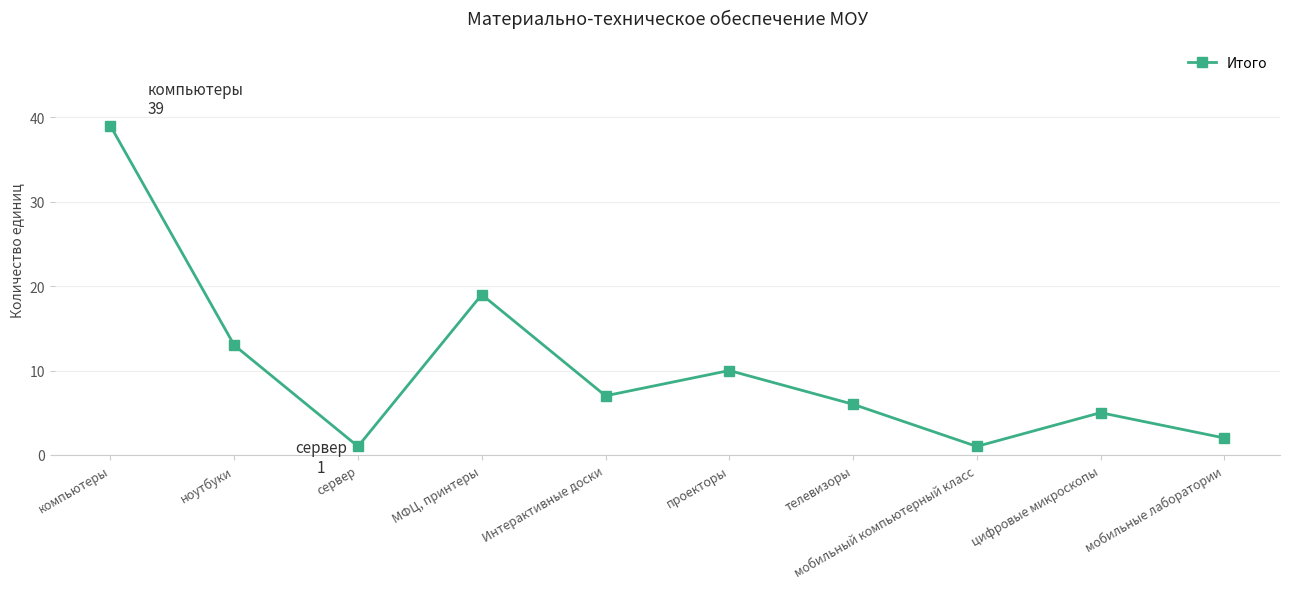

Between МФЦ, принтеры and мобильный компьютерный класс, which is larger?

МФЦ, принтеры